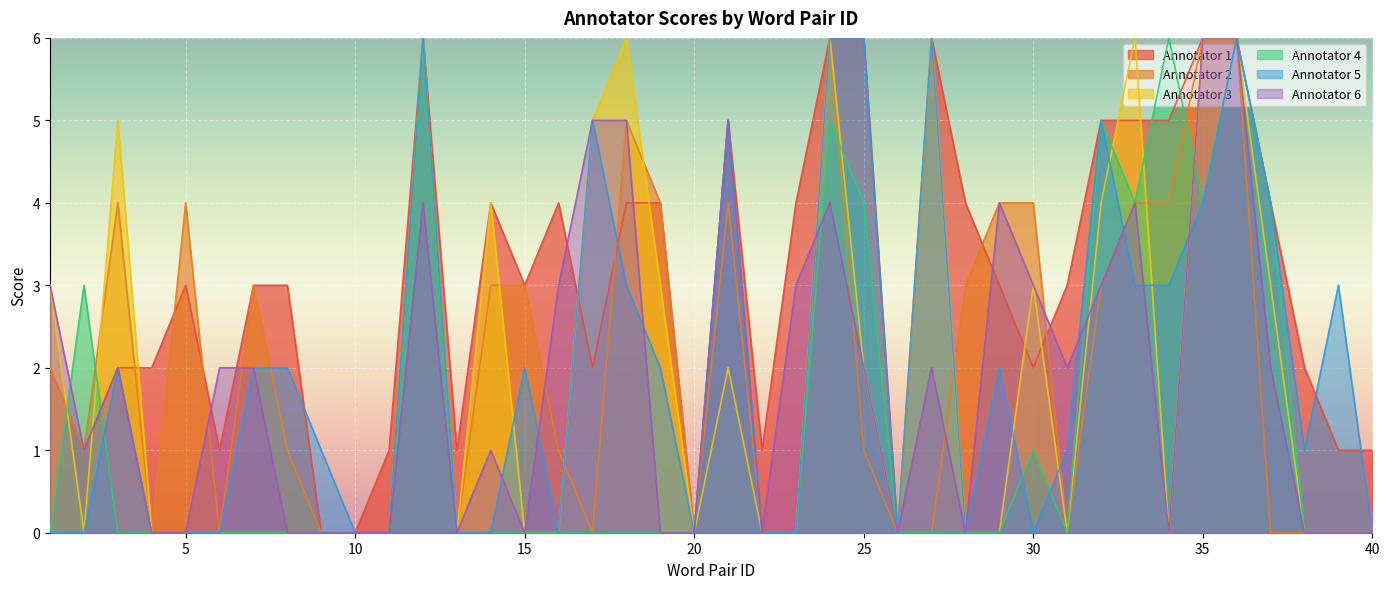

How many series are shown in this chart?

6